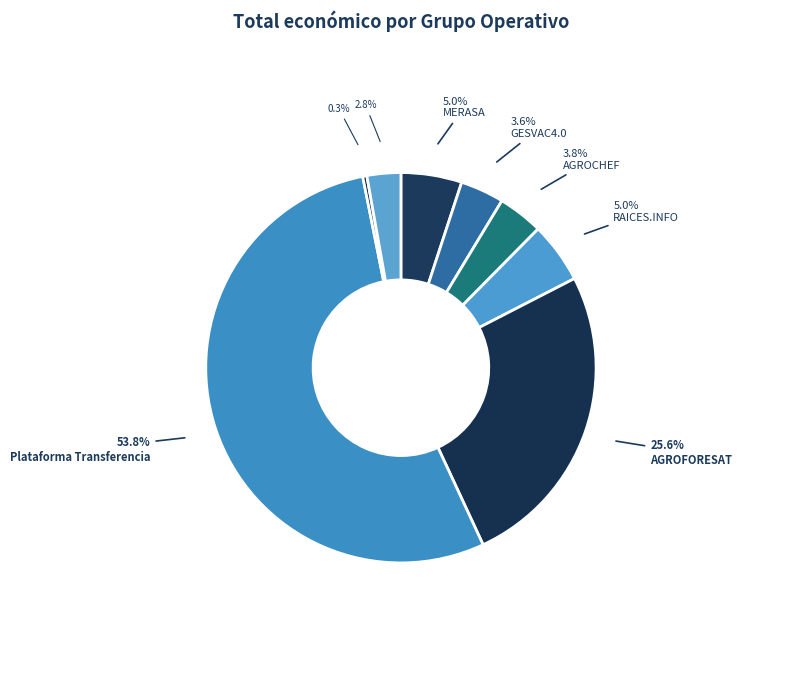

How many segments does this pie chart have?

8